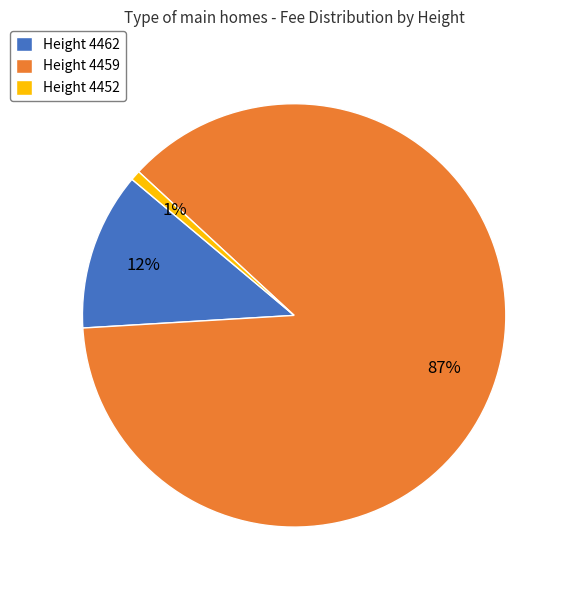

The Height 4462 slice represents 12% of the pie. True or false?

True